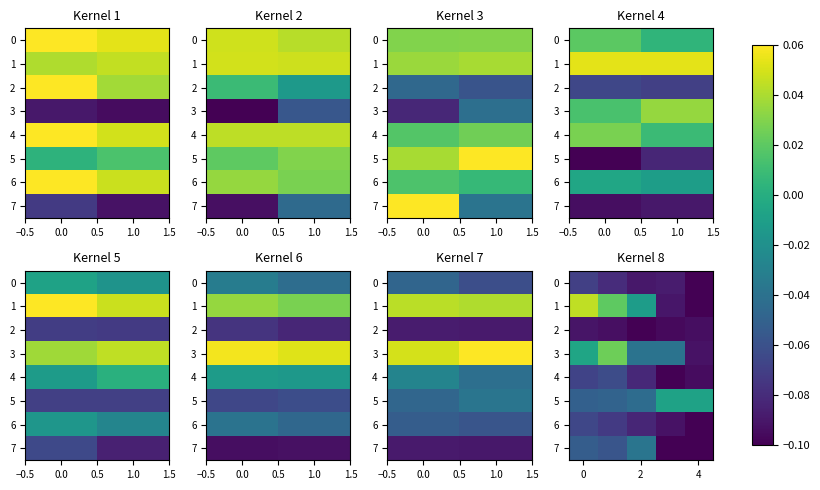

At how many categories does at least one series exceed 0?

2